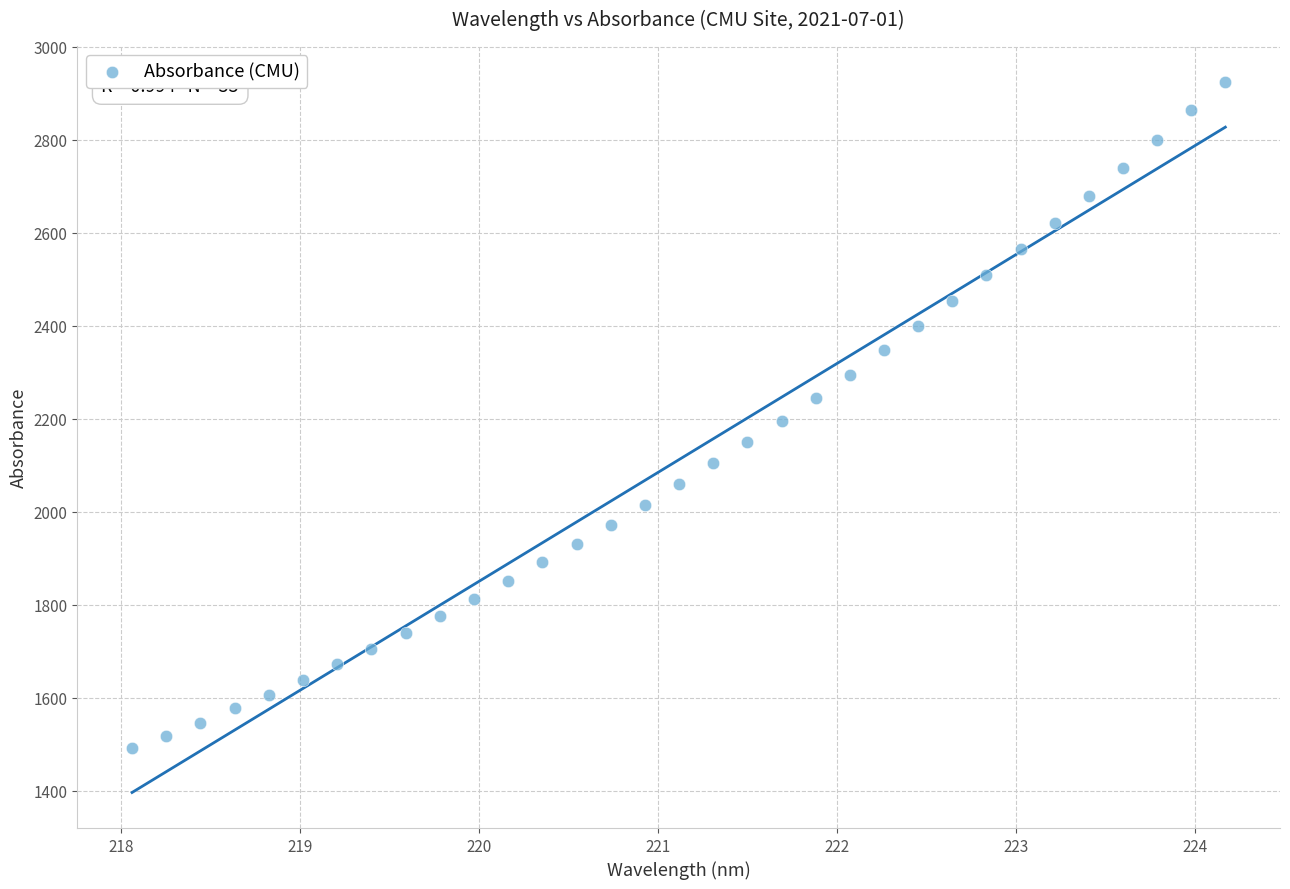

What is the range of Y values (max minus min)?

1434.1